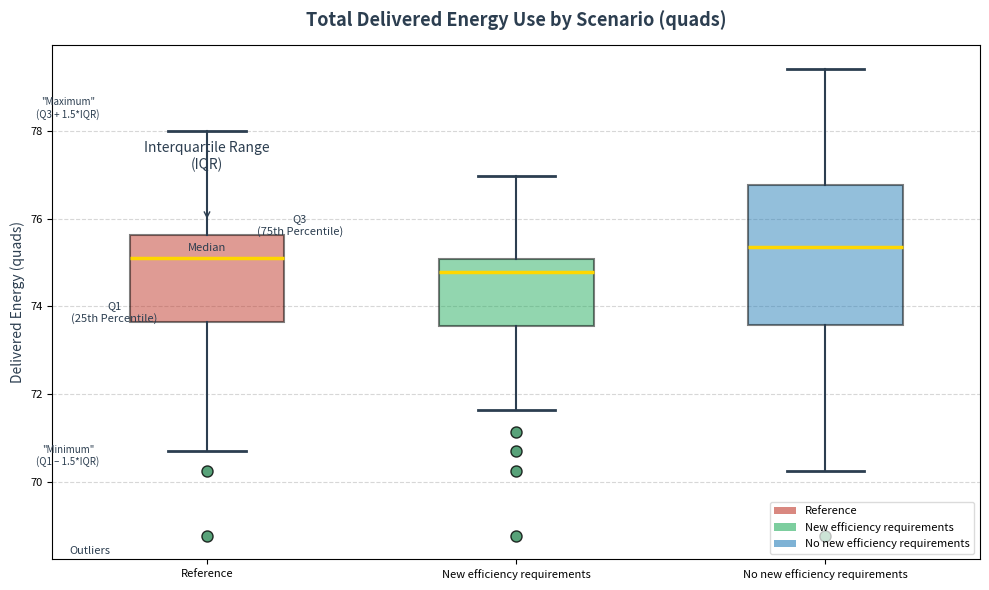

Where is the lower edge of the box for Reference on the y-axis? The values are not printed on the chart, so give them approximately, as read against the axis.

73.6